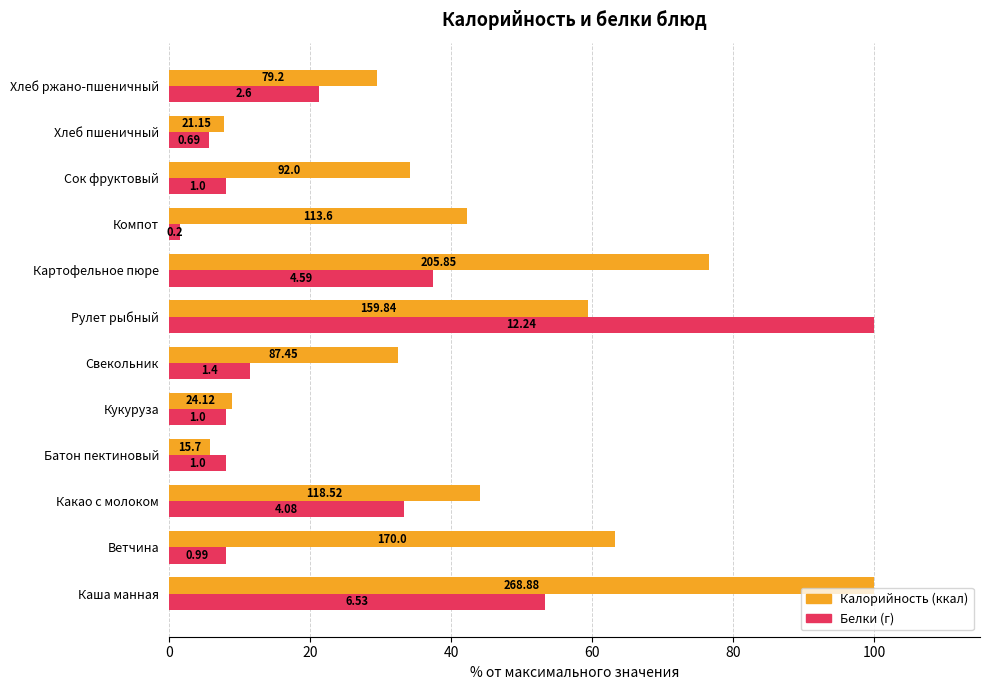

The Калорийность series shows 11.9 at 10. True or false?

False